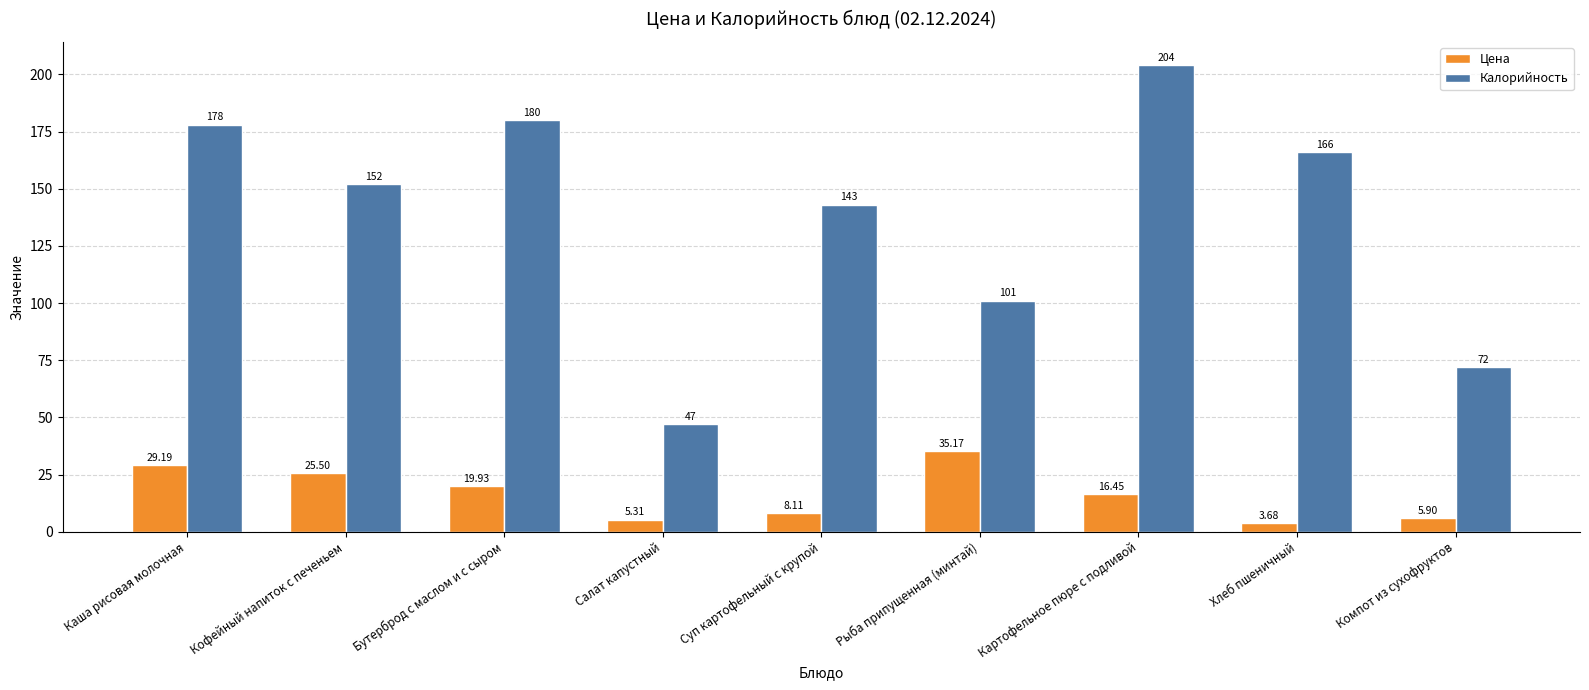

At which label is Цена closest to 19?

Бутерброд с маслом и с сыром